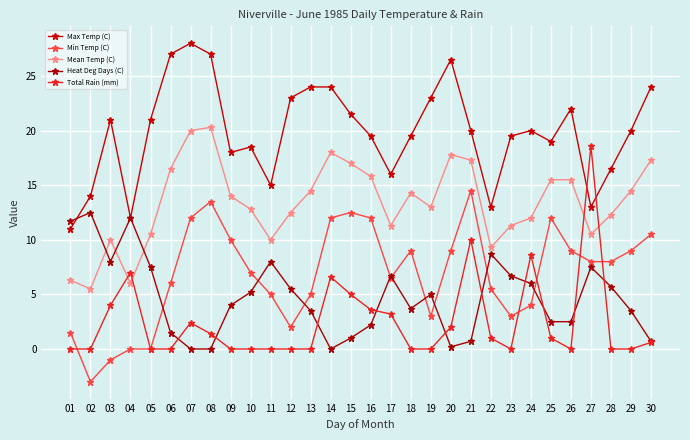

True or false: Min Temp (C) and Mean Temp (C) intersect in this chart.

False